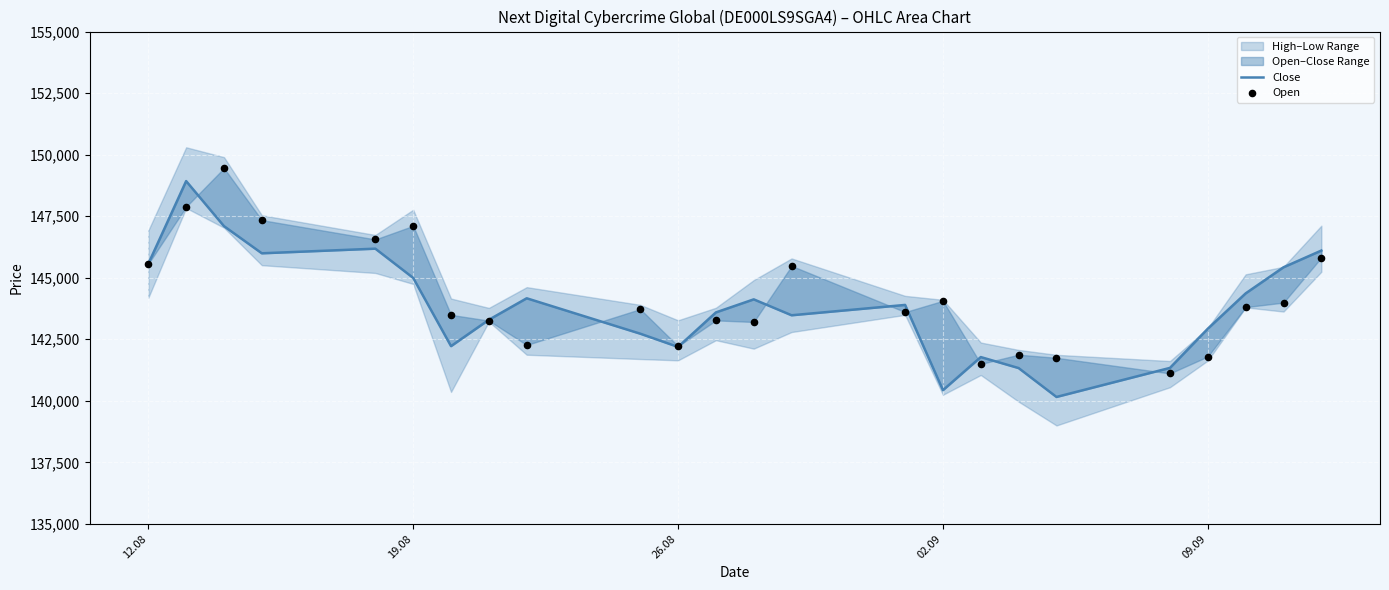

Is the value of Open at 19 greater than the value of Close at 9?

No